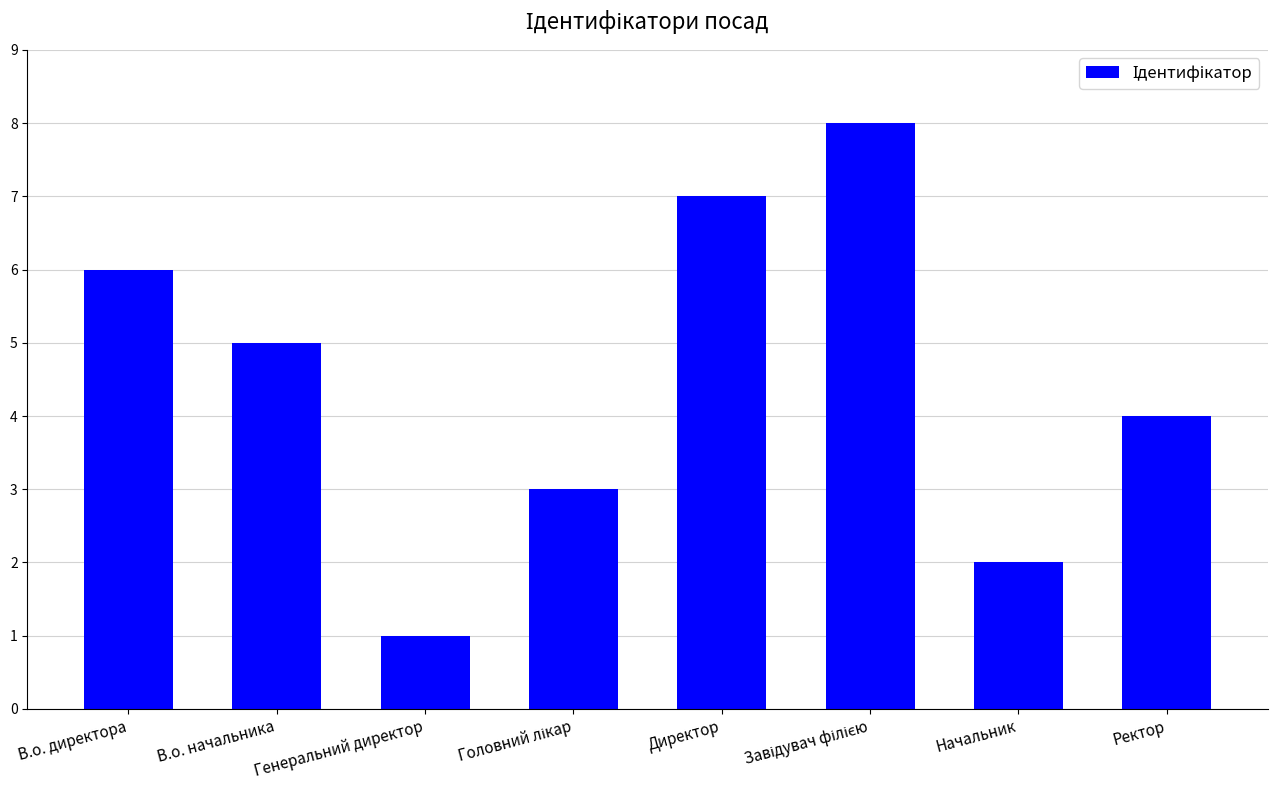

Is it true that the value at Директор is 7?

True